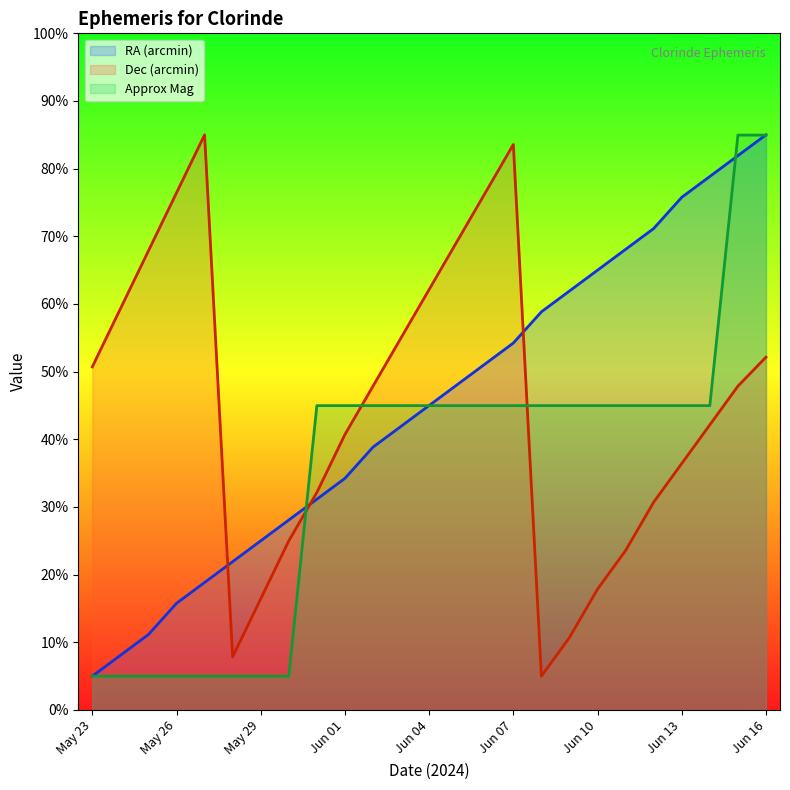

Count the number of categories in the chart.

25